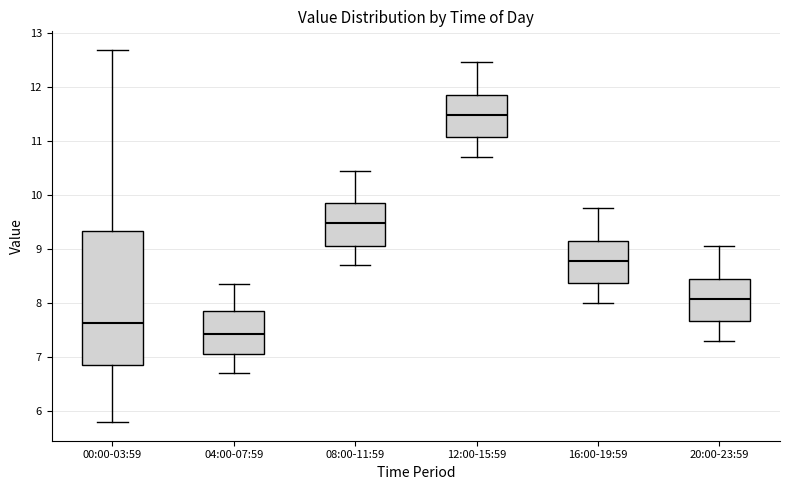

Reading left to right, transcribe this box plot: for each box, give where its median line is, the range the box spans, and where its two whiskers end, as read against the y-axis. The values are not printed on the chart, so give them approximately, as read against the axis.

00:00-03:59: median 7.6, box 6.9 to 9.3, whiskers 5.8 to 12.7
04:00-07:59: median 7.4, box 7.1 to 7.9, whiskers 6.7 to 8.4
08:00-11:59: median 9.5, box 9.1 to 9.9, whiskers 8.7 to 10.5
12:00-15:59: median 11.5, box 11.1 to 11.9, whiskers 10.7 to 12.5
16:00-19:59: median 8.8, box 8.4 to 9.2, whiskers 8.0 to 9.8
20:00-23:59: median 8.1, box 7.7 to 8.5, whiskers 7.3 to 9.1